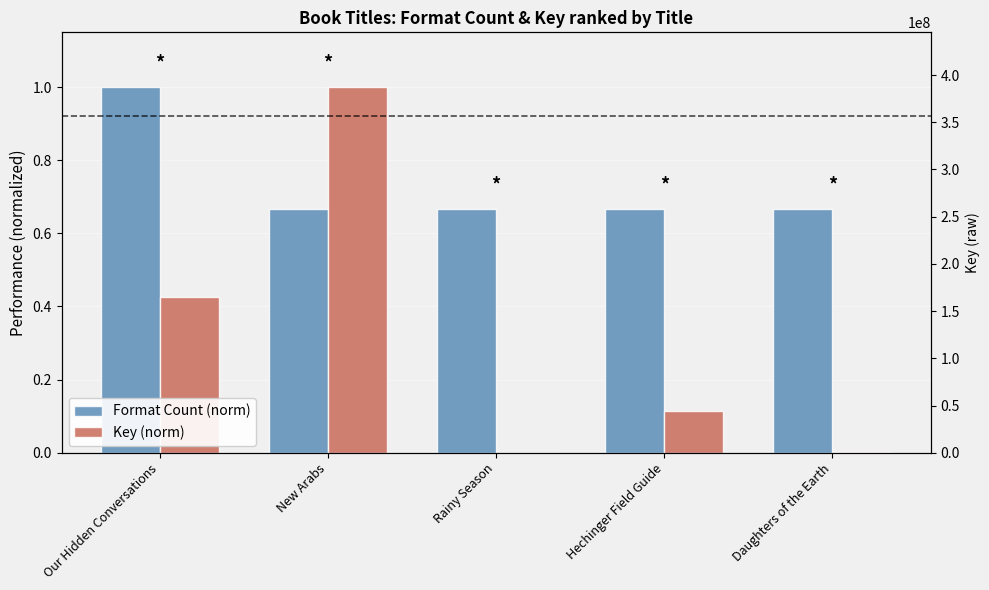

What is the total value across all series at Hechinger Field Guide?

0.8